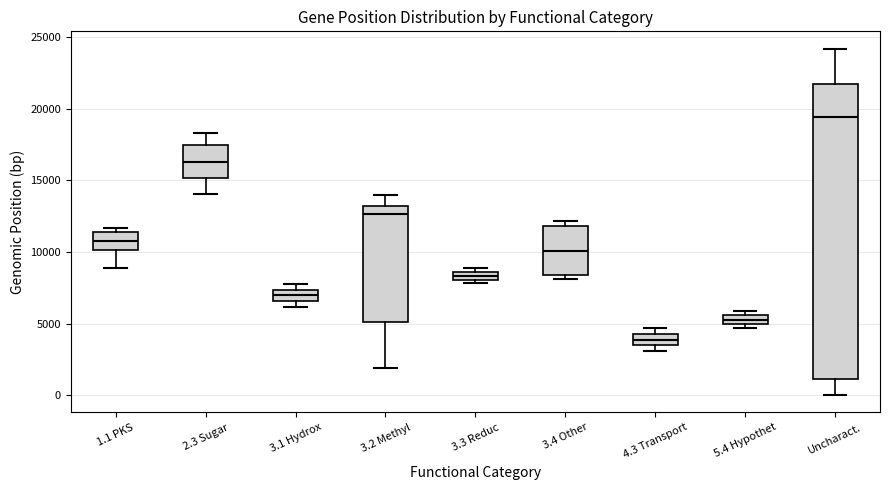

Where is the lower edge of the box for 5.4 Hypothet on the y-axis? The values are not printed on the chart, so give them approximately, as read against the axis.

5000